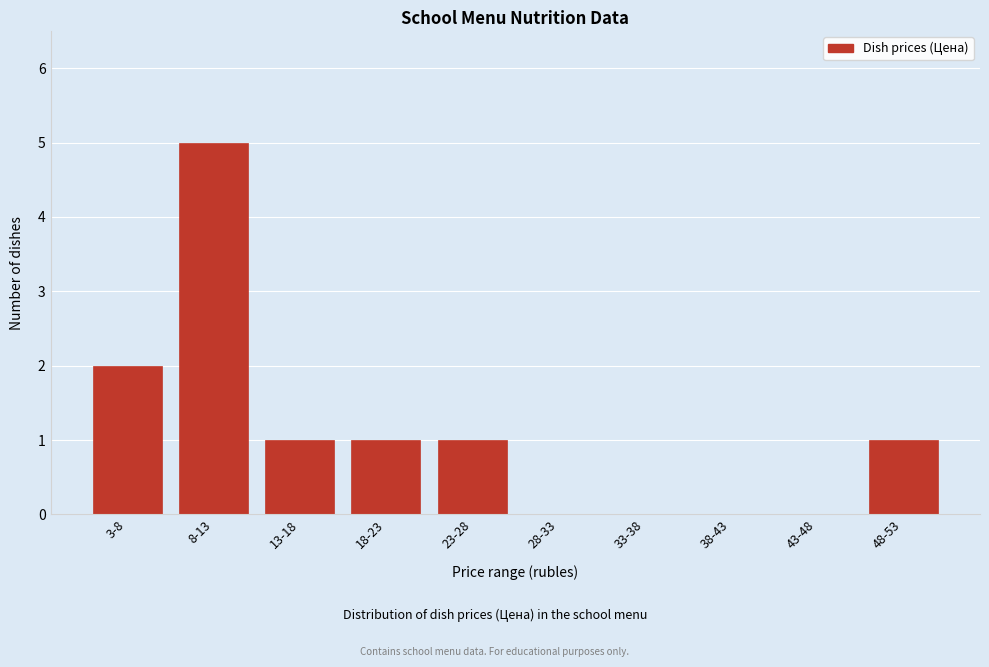

Reading left to right, extract all data points from this chart.

3-8=2	8-13=5	13-18=1	18-23=1	23-28=1	28-33=0	33-38=0	38-43=0	43-48=0	48-53=1